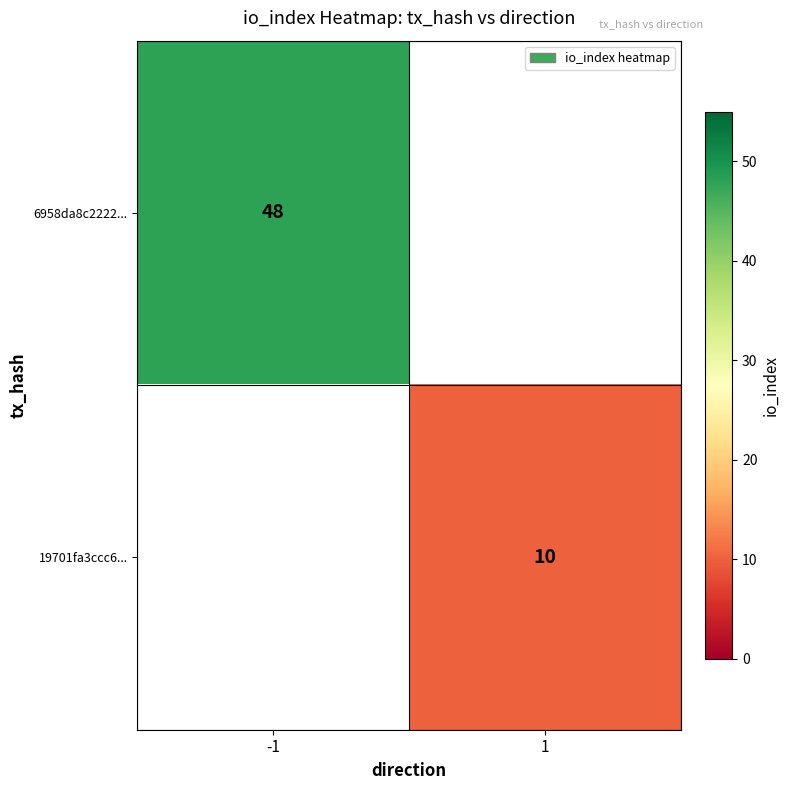

The 19701fa3ccc6... series shows 10 at 1. True or false?

True